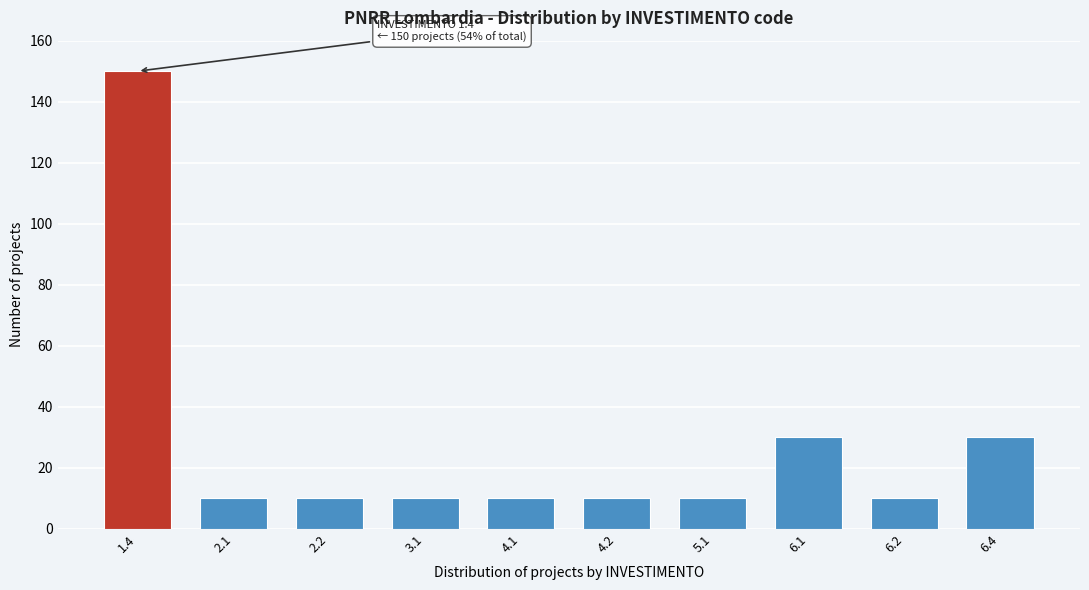

Reading right to left, list all the values displayed in this chart.

6.4=30	6.2=10	6.1=30	5.1=10	4.2=10	4.1=10	3.1=10	2.2=10	2.1=10	1.4=150